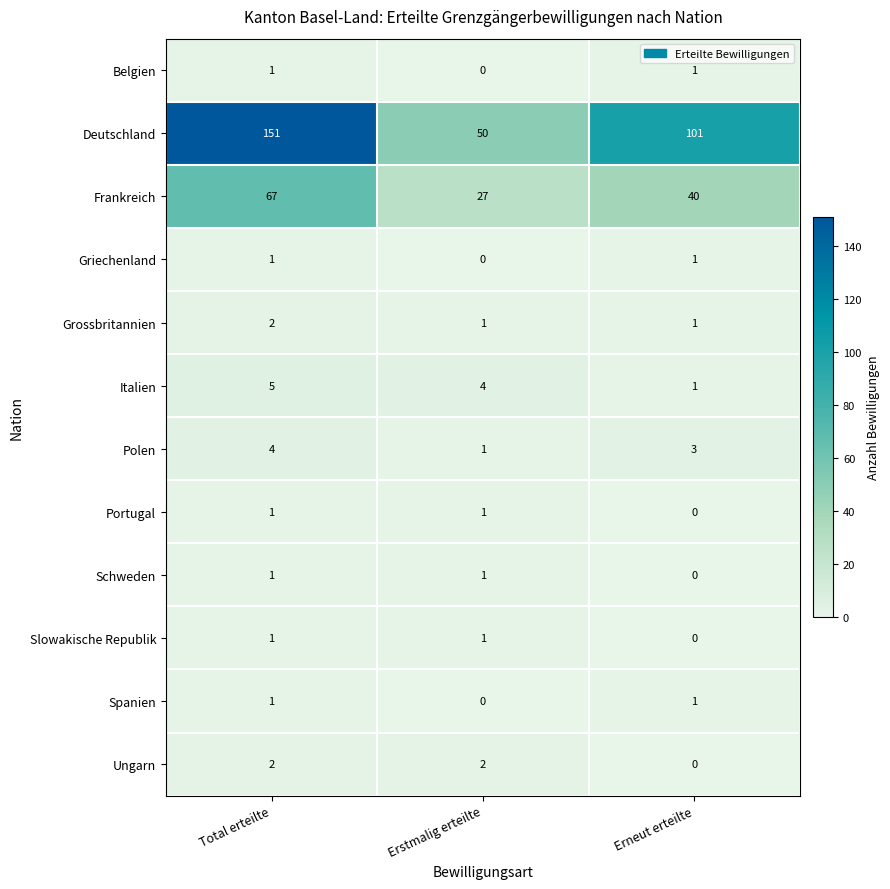

Which series has the largest range (max minus min)?

Deutschland